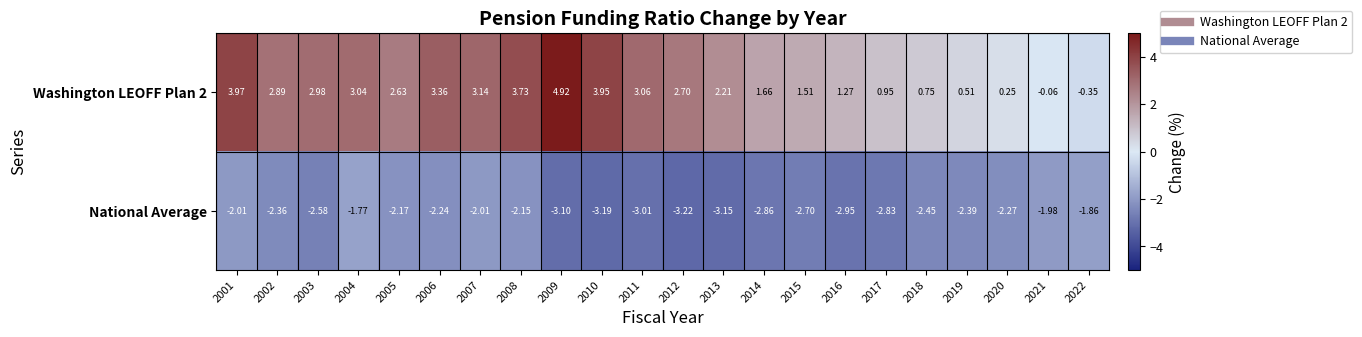

Between 2012 and 2020, which series saw the biggest shift?

Washington LEOFF Plan 2